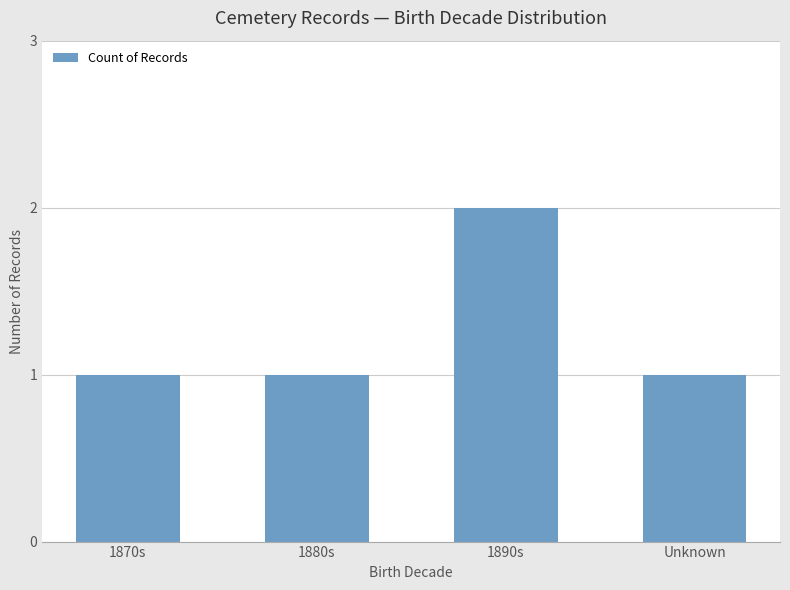

What is the label of the 1st bar from the left?

1870s